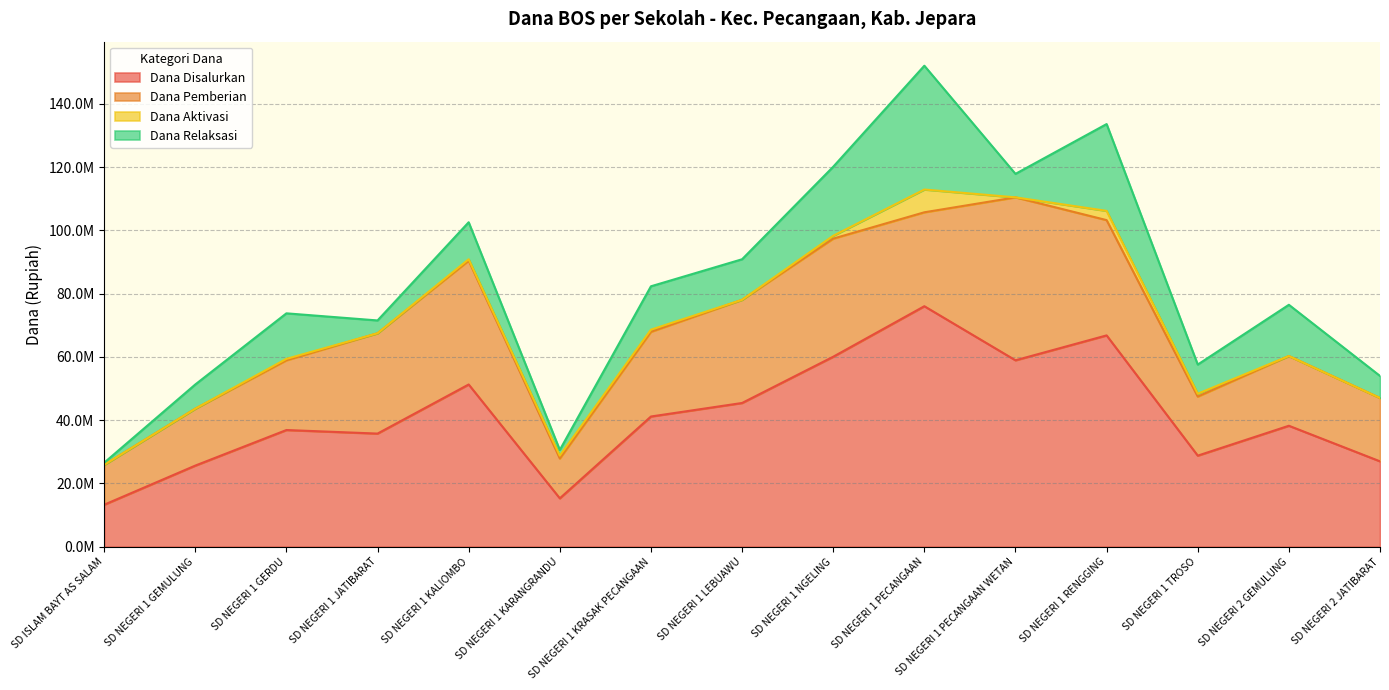

Between SD NEGERI 1 PECANGAAN WETAN and SD NEGERI 1 LEBUAWU, which is larger?

SD NEGERI 1 PECANGAAN WETAN